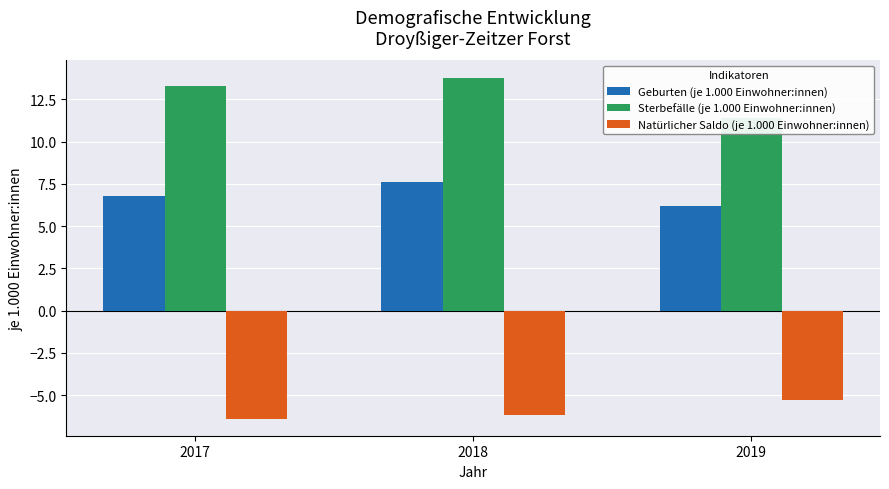

List the series in order of their peak value, lowest first.

Natürlicher Saldo (je 1.000 Einwohner:innen), Geburten (je 1.000 Einwohner:innen), Sterbefälle (je 1.000 Einwohner:innen)